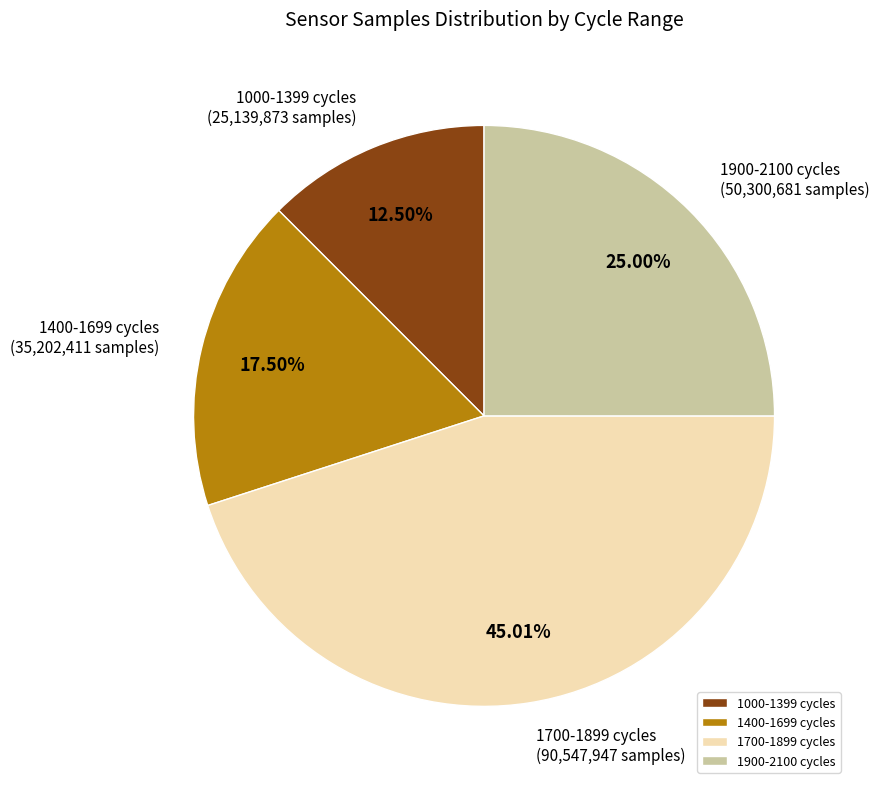

Does 1000-1399 cycles represent more than half of the total?

No